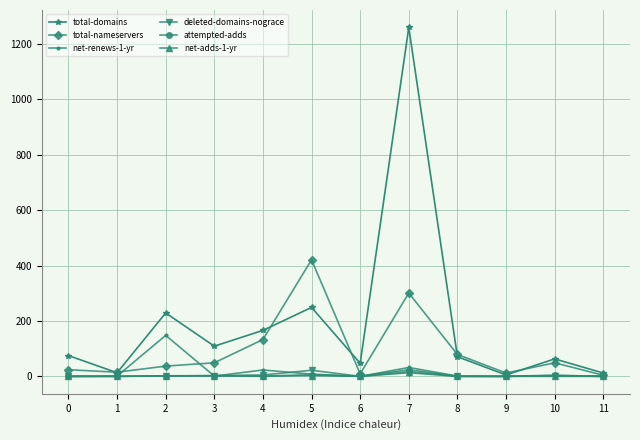

At which label is total-nameservers closest to 212?

4